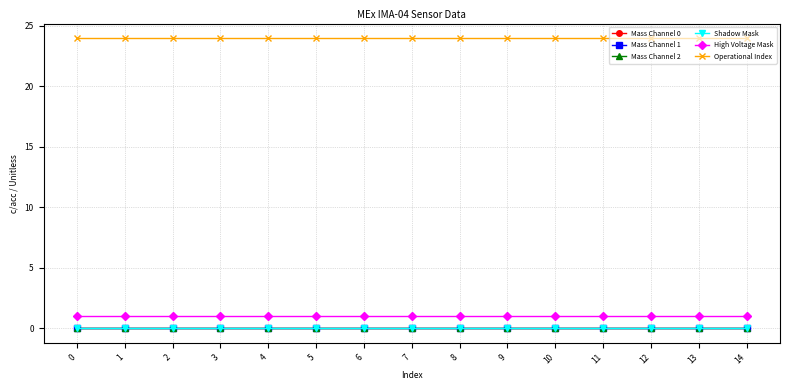

How many lines are shown in the chart?

6